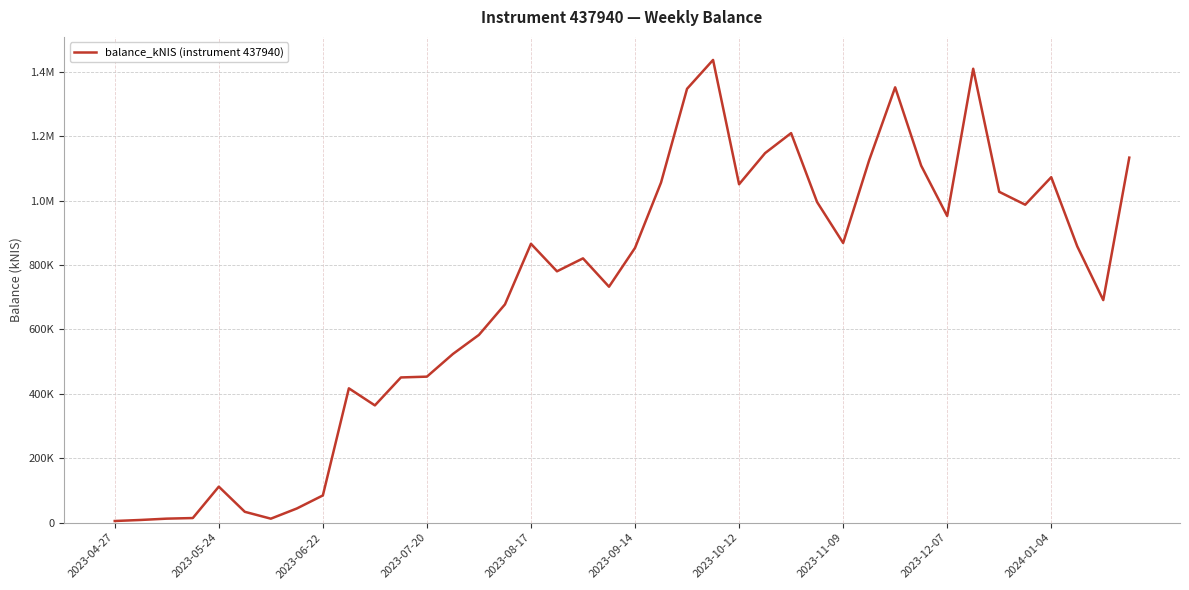

Which category has the highest value across all series?

23